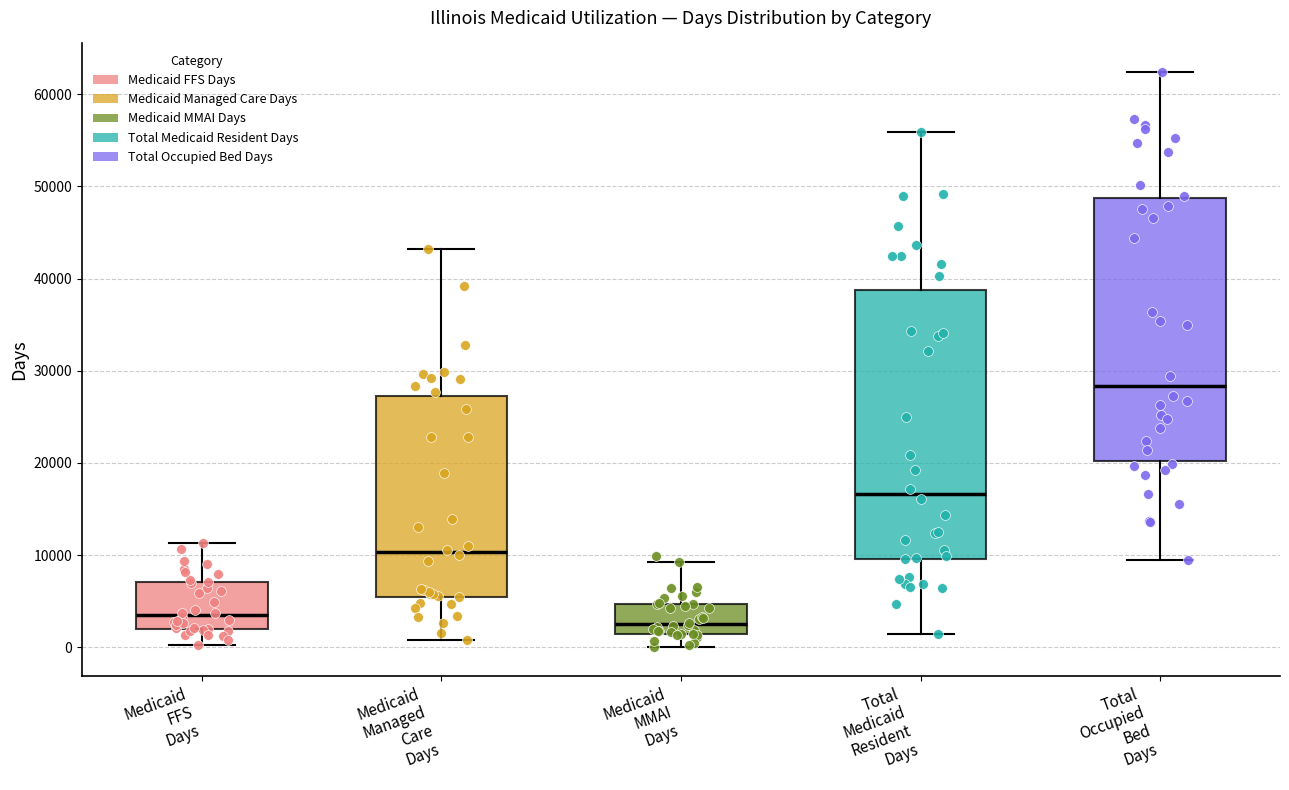

Which box has the highest median line?

Total Occupied Bed Days